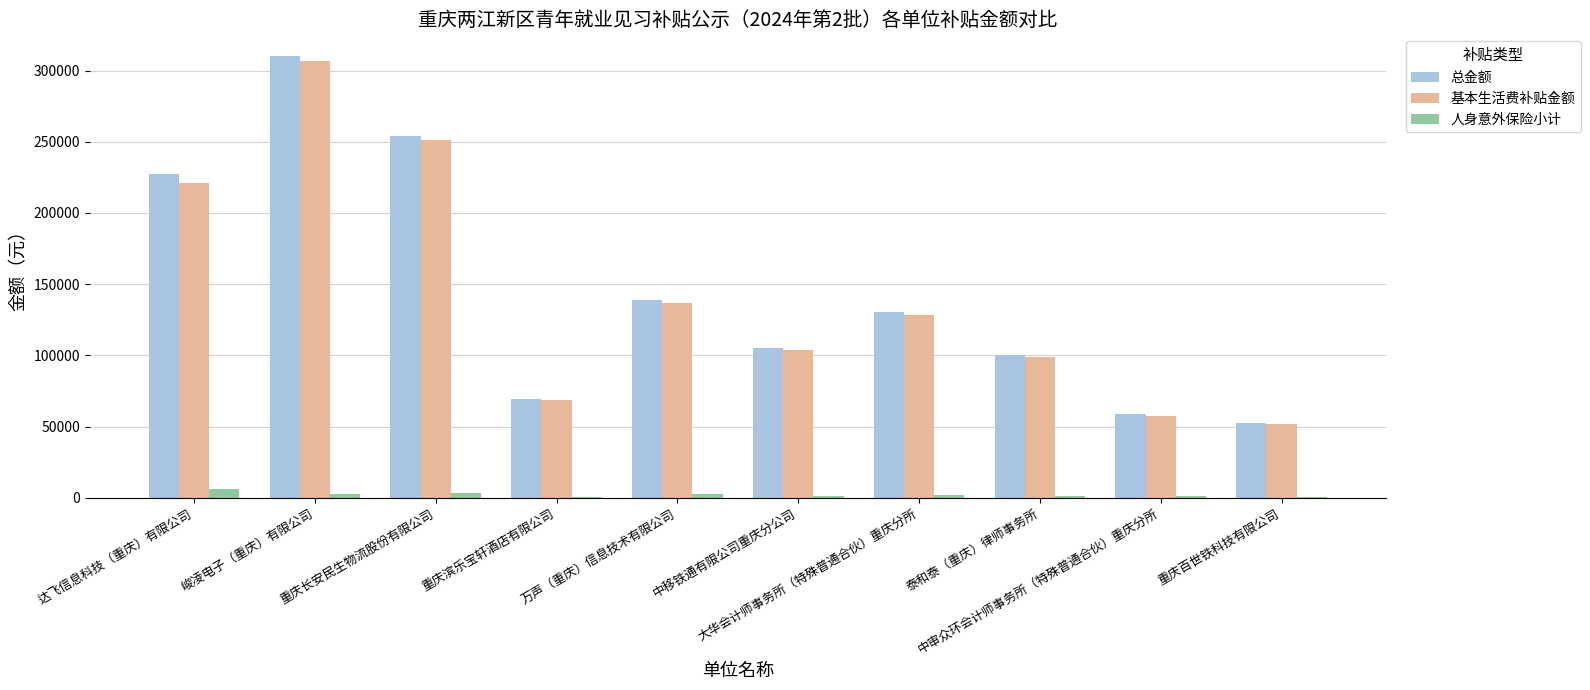

What is the sum of all 总金额 values?

1448500